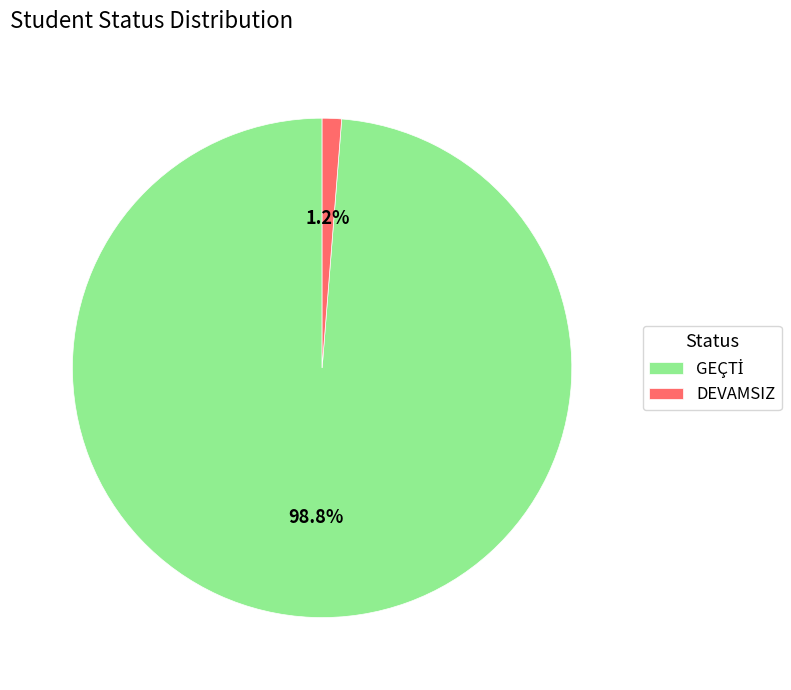

Which category has the smallest portion of the pie?

DEVAMSIZ